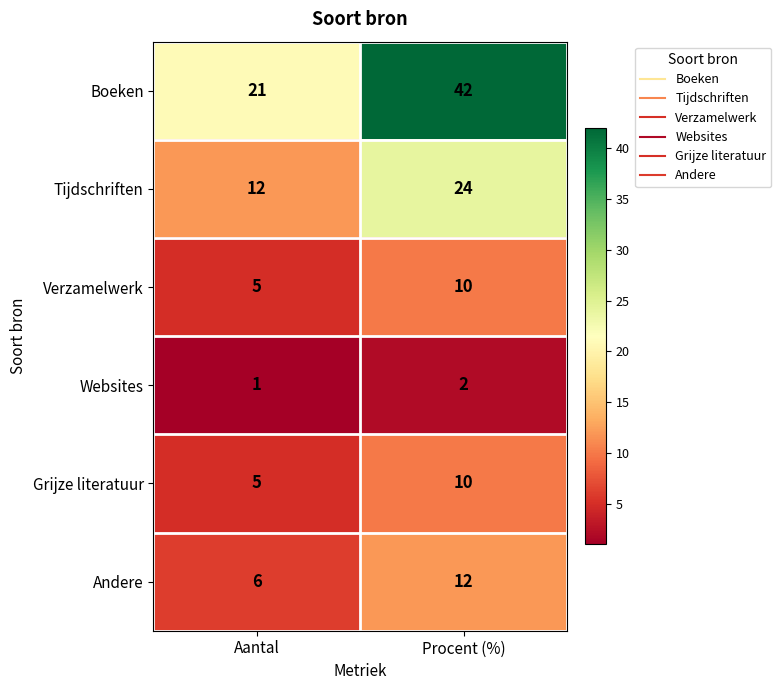

At which label is Boeken closest to 31?

Aantal